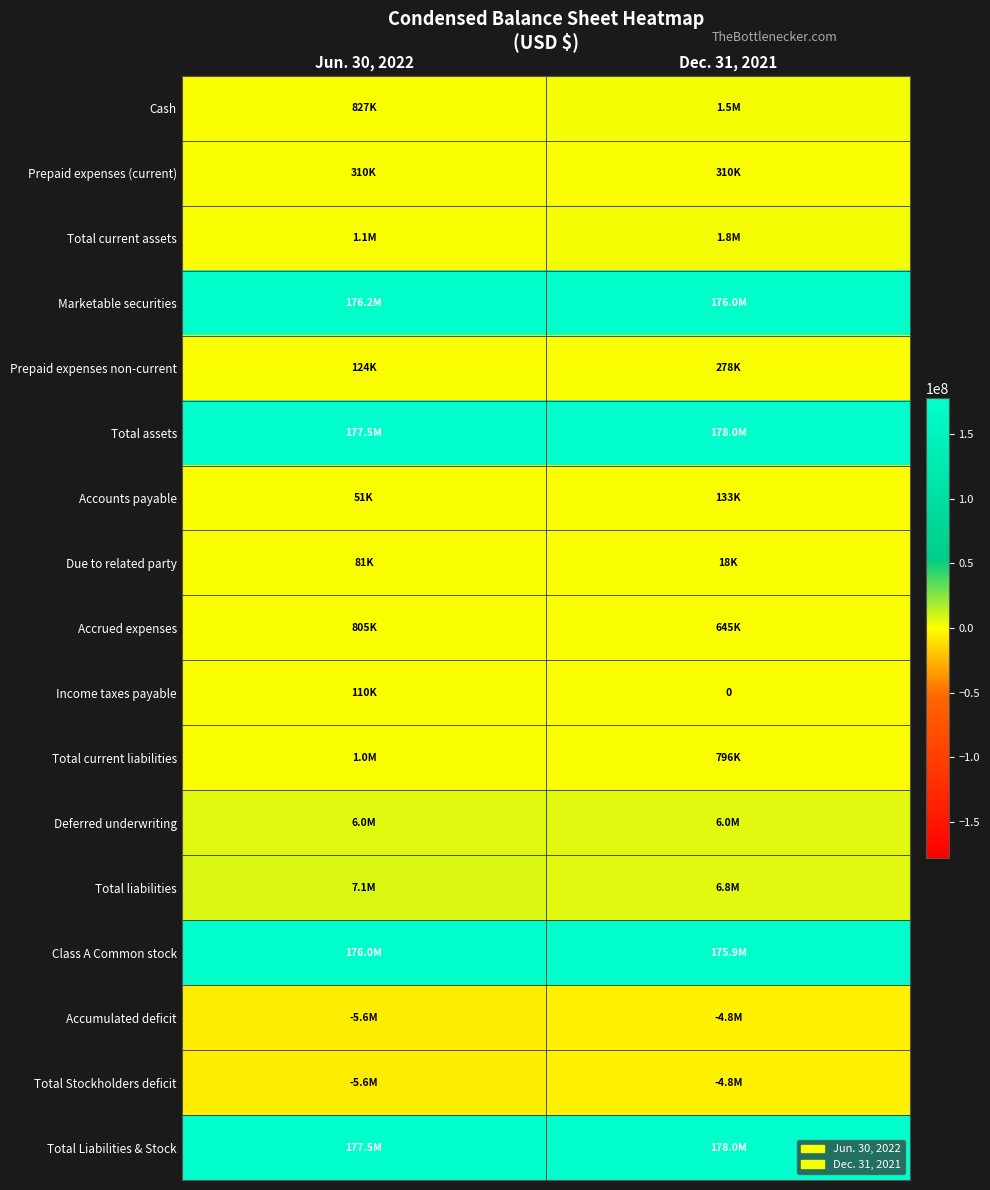

Which has a higher value, Jun. 30, 2022 or Dec. 31, 2021?

Dec. 31, 2021